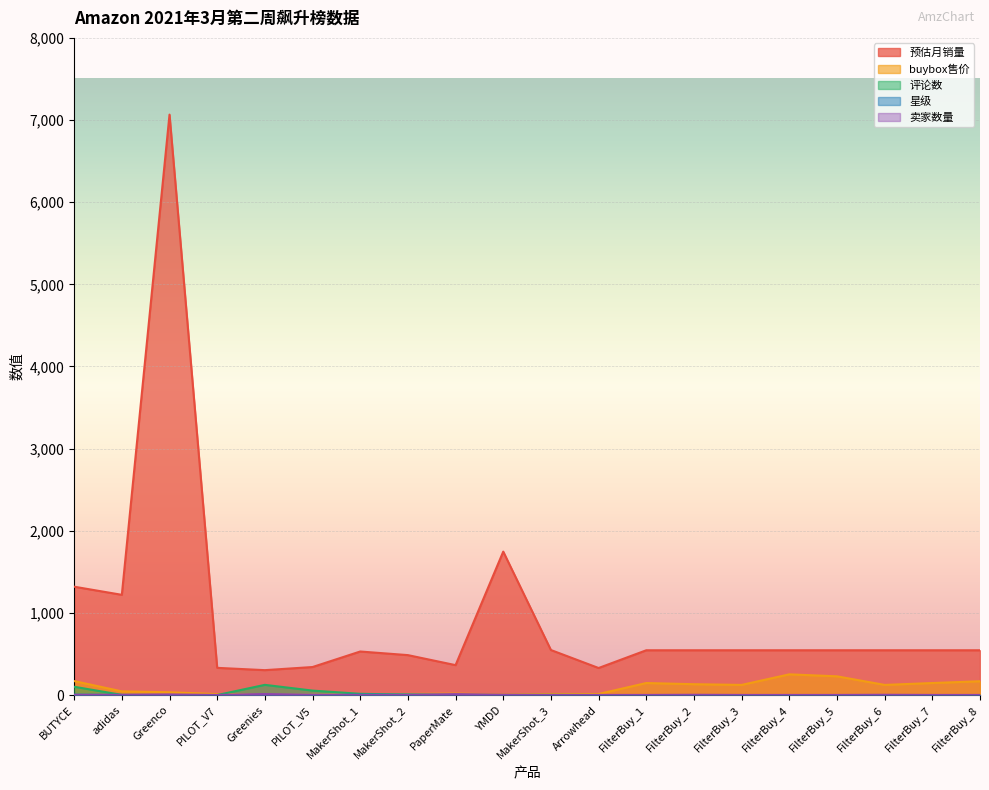

How many categories are shown in the chart?

20